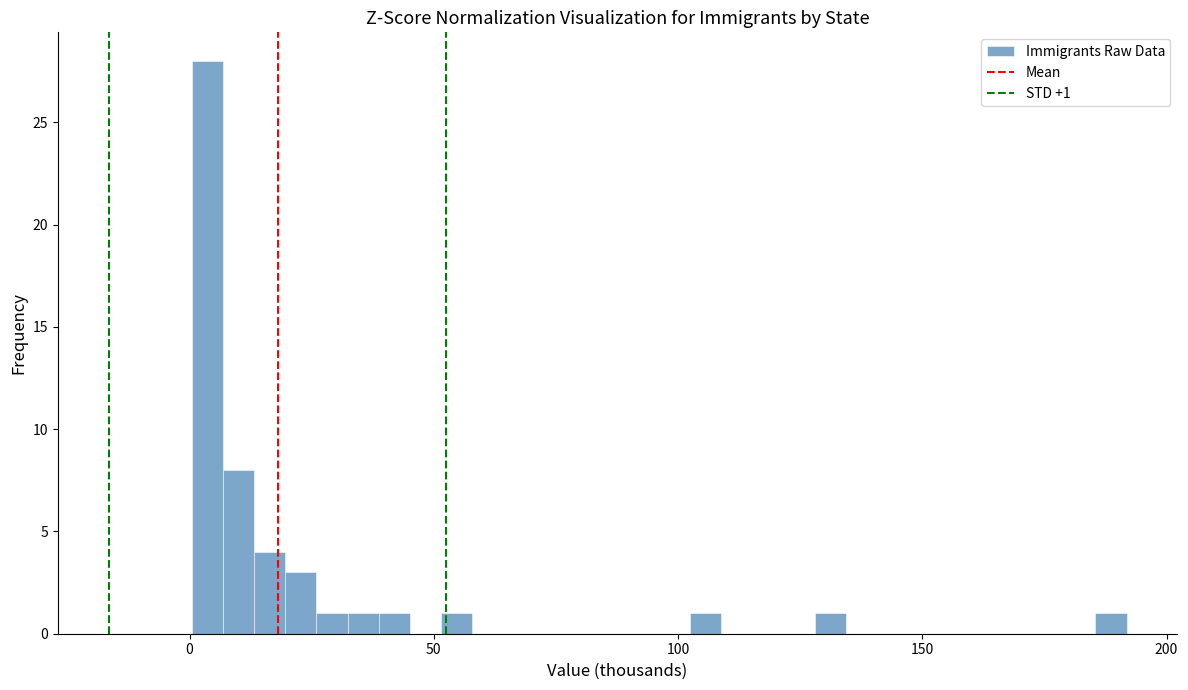

Read against the x-axis, roughly where is the centre of the tallest bar?

5